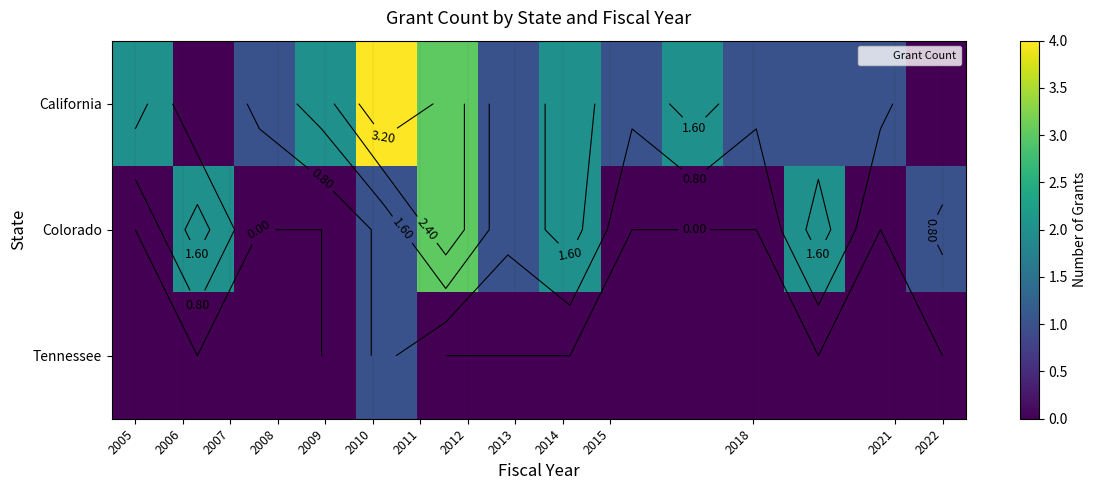

What is the difference between the second highest and minimum values in the Colorado series?

2